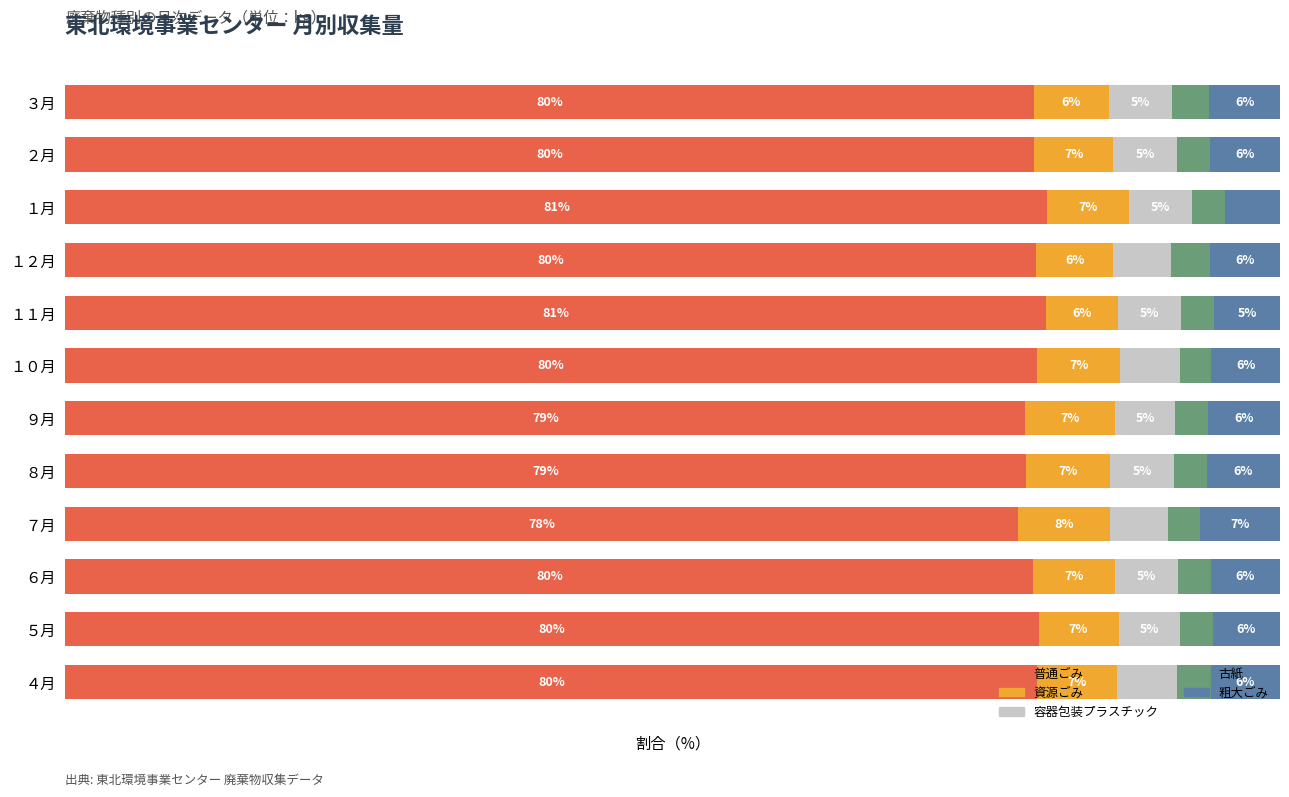

Reading right to left, list all the values displayed in this chart.

普通ごみ: 79.7	79.8	80.8	79.9	80.7	80.0	79.0	79.1	78.5	79.7	80.1	80.0
資源ごみ: 6.2	6.5	6.7	6.4	5.9	6.9	7.4	7.0	7.5	6.8	6.6	6.6
容器包装プラスチック: 5.1	5.2	5.2	4.7	5.2	4.9	5.0	5.3	4.8	5.2	5.0	4.9
古紙: 3.1	2.7	2.7	3.2	2.8	2.6	2.7	2.7	2.7	2.7	2.7	2.8
粗大ごみ: 5.8	5.8	4.5	5.8	5.4	5.6	5.9	6.0	6.6	5.7	5.5	5.7